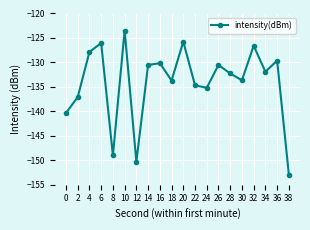

True or false: the data shows -219.3 at 14.

False